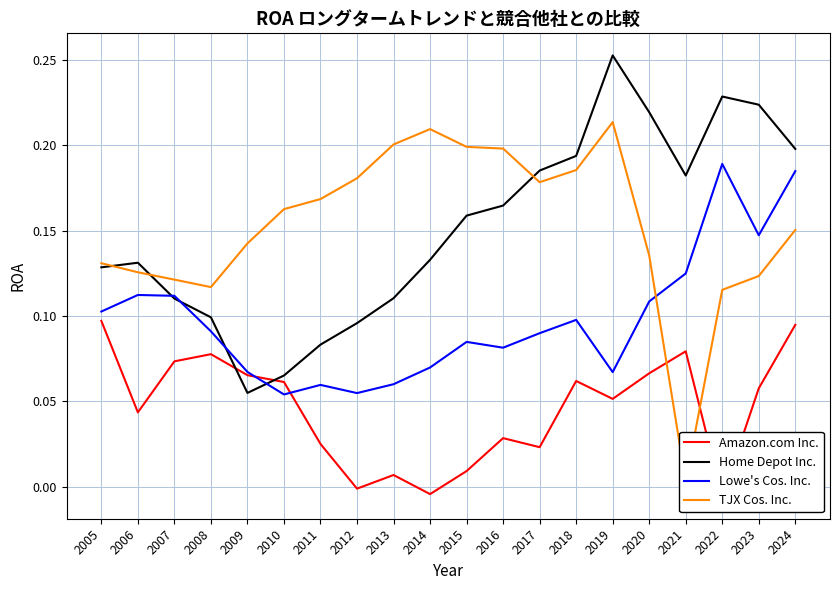

At which category does the chart reach its peak across all series?

2019